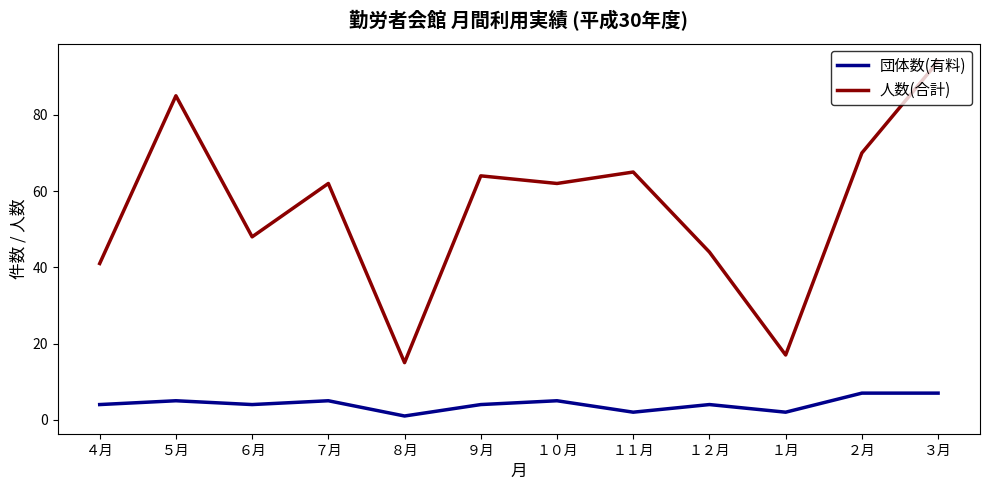

At which label does 人数(合計) reach its minimum?

８月